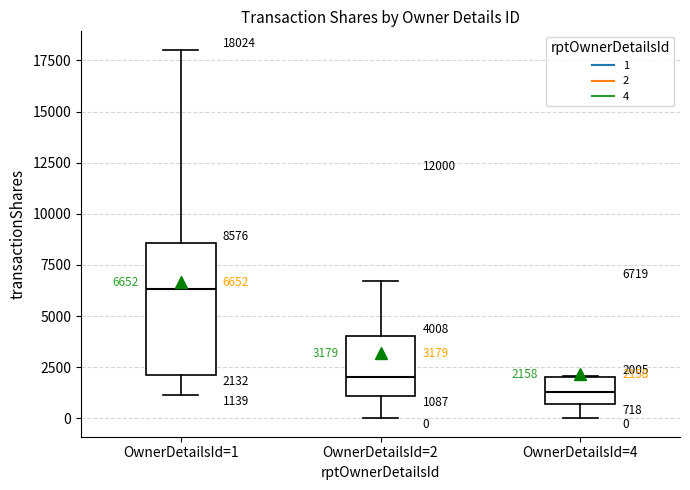

Which box's median line is the highest?

OwnerDetailsId=1